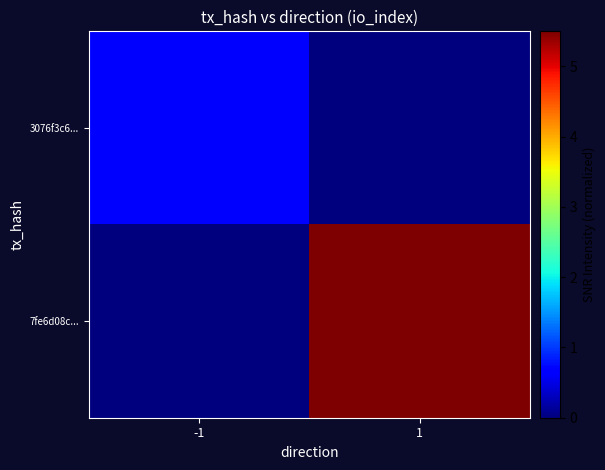

List the series in order of their overall mean, highest first.

7fe6d08c..., 3076f3c6...